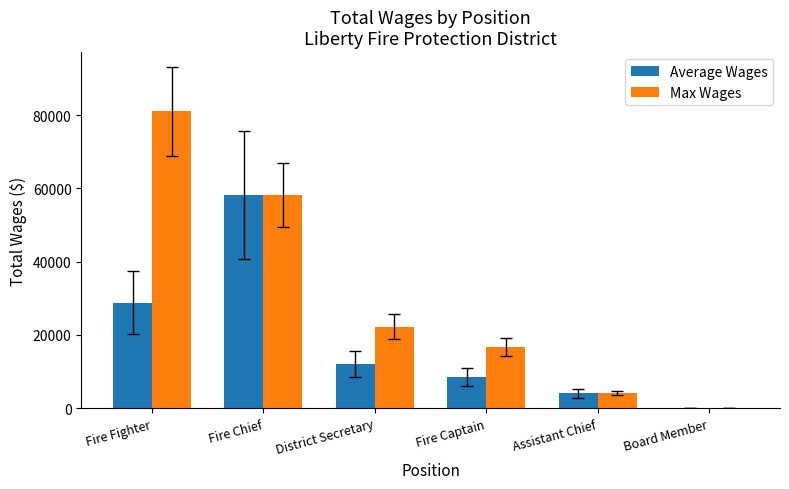

The value of Max Wages at Fire Chief is 89748.1. True or false?

False